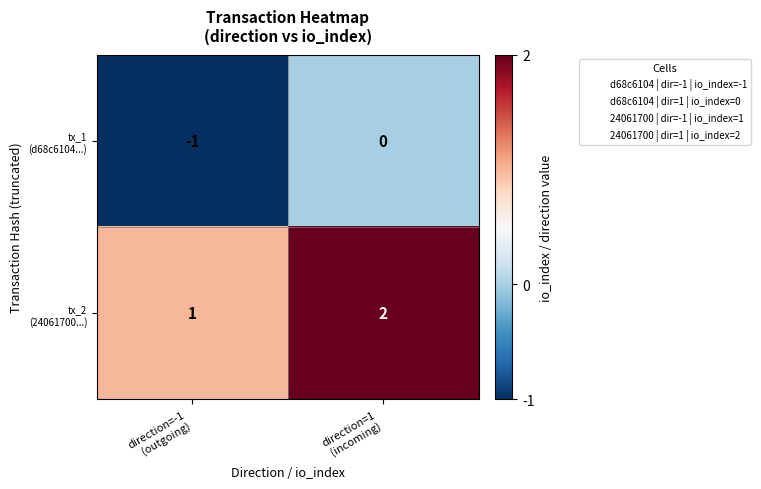

At which category is the sum across all series the highest?

direction=1
(incoming)